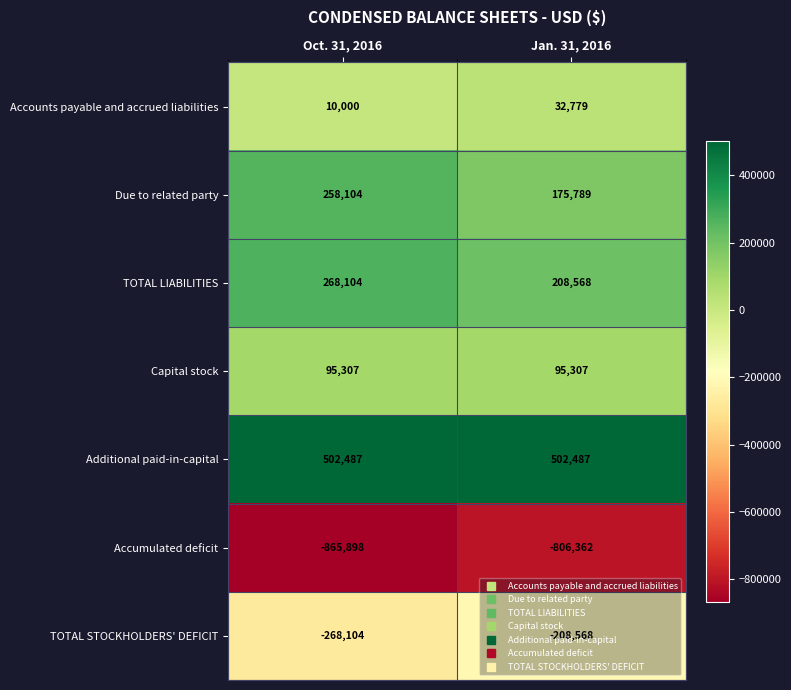

At which label is Due to related party closest to 216946?

Jan. 31, 2016